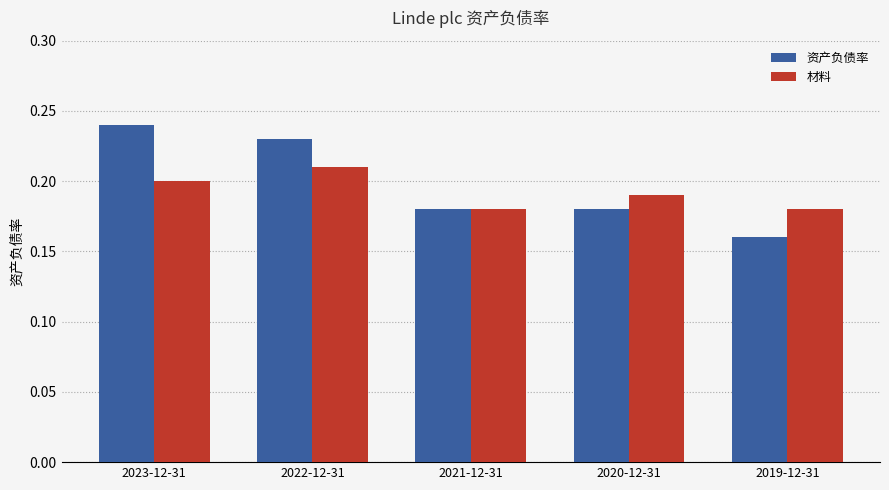

List the series in order of their overall mean, lowest first.

材料, 资产负债率